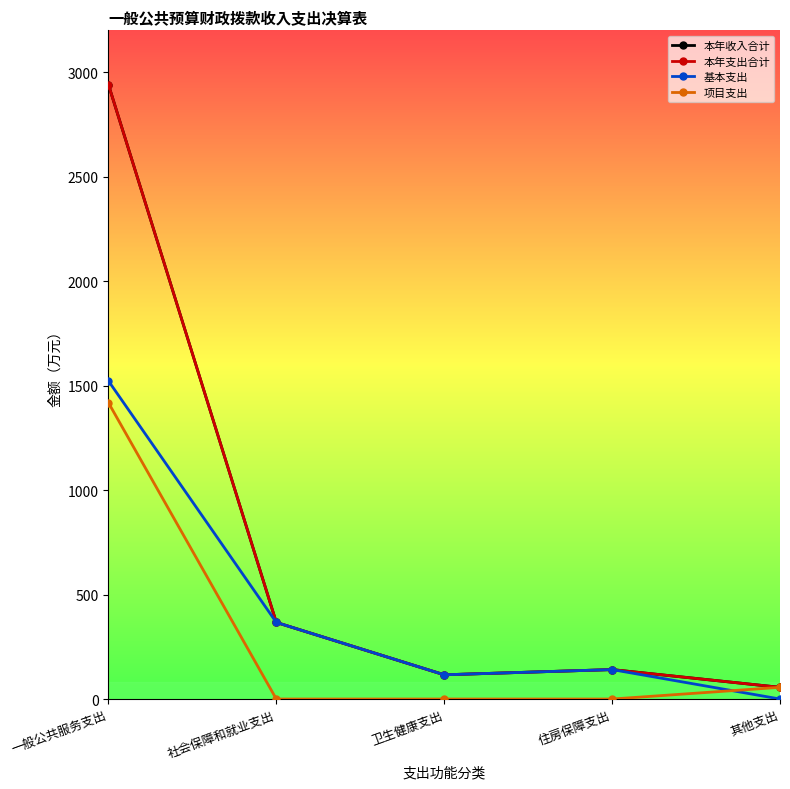

At which category does 本年收入合计 reach its first local peak?

住房保障支出